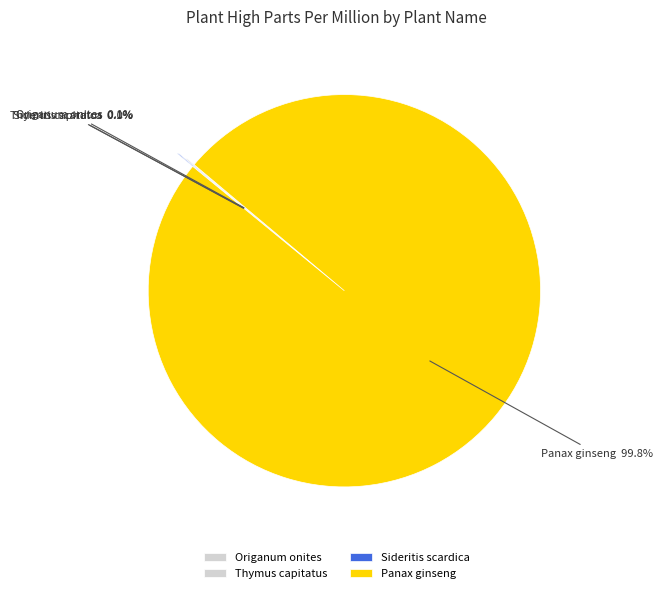

Rank the categories by value from lowest to highest.

Thymus capitatus, Sideritis scardica, Origanum onites, Panax ginseng